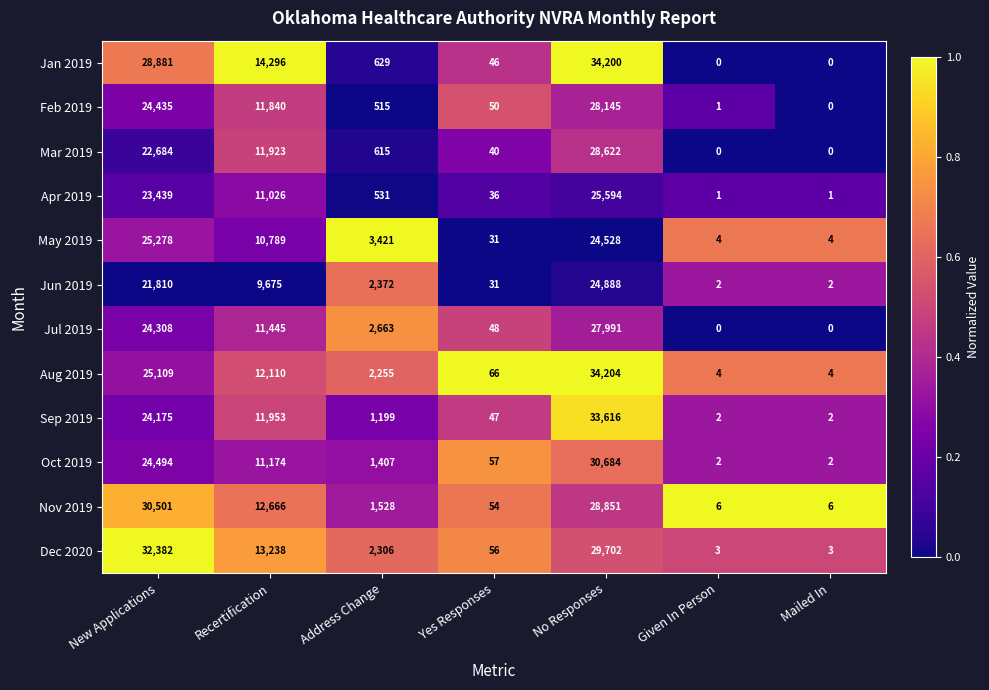

Is it true that May 2019 equals 51 at Yes Responses?

False